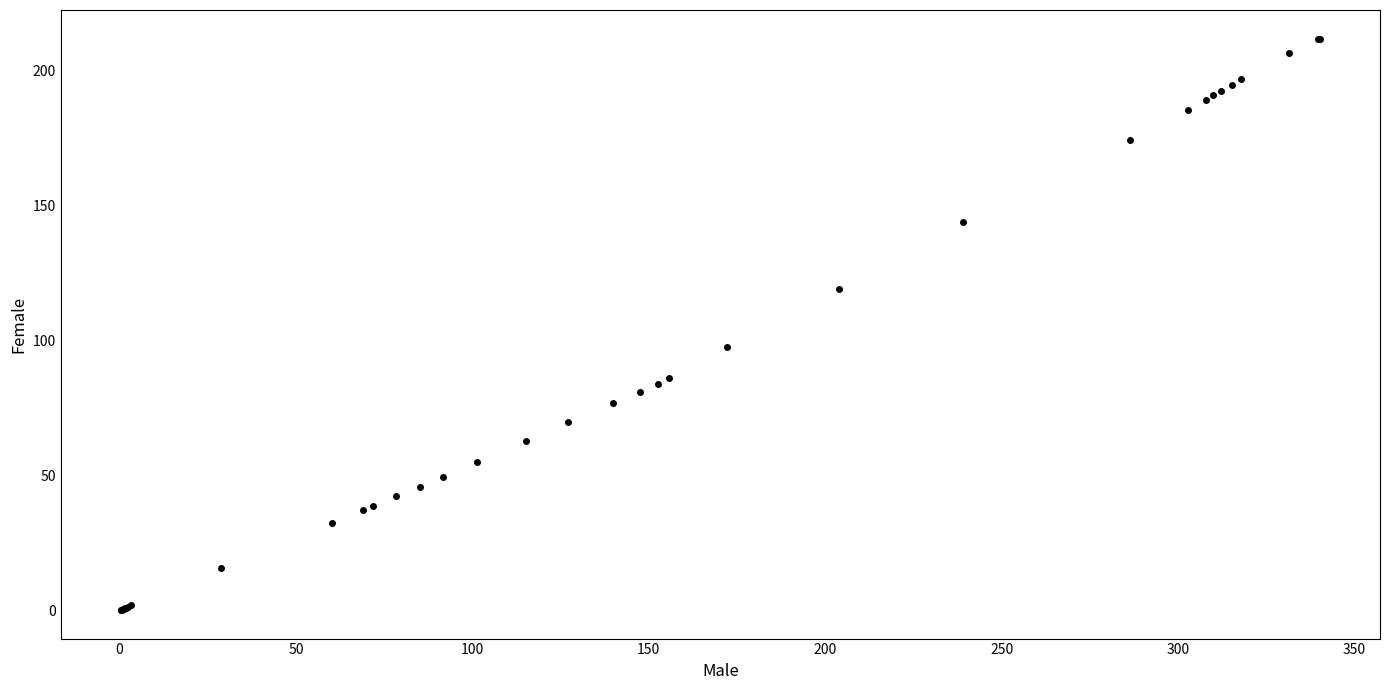

What Y value in the scatter plot is closest to 106?

97.7